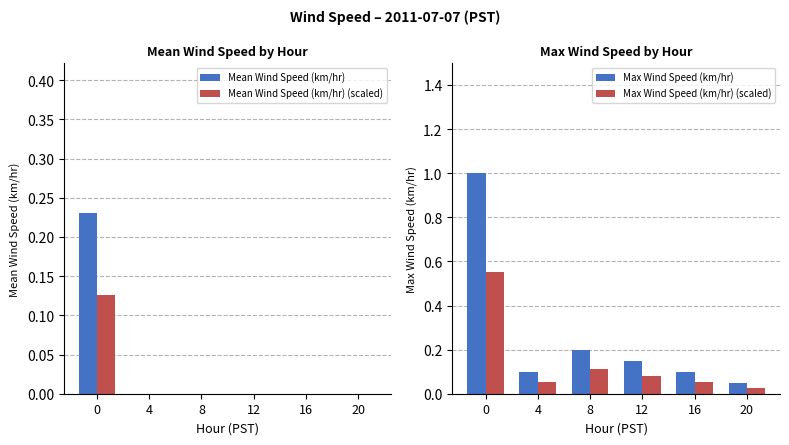

At which label is Mean Wind Speed (km/hr) (scaled) closest to 0?

4